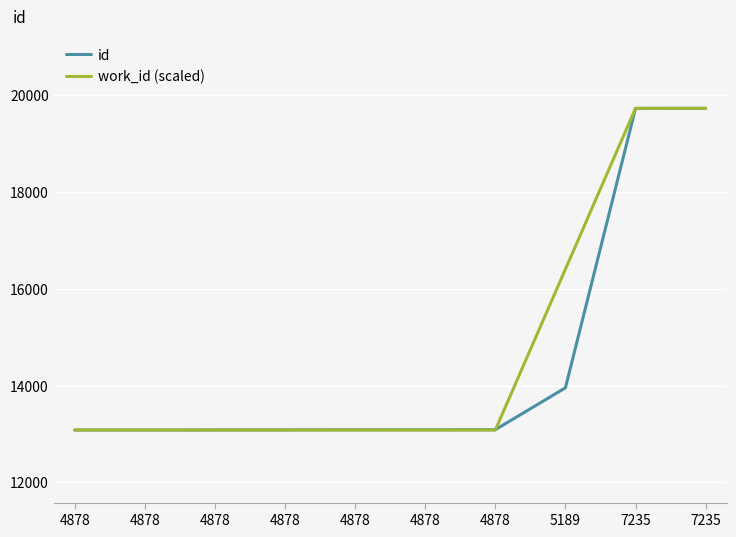

How many intersections are there between id and work_id (scaled)?

1